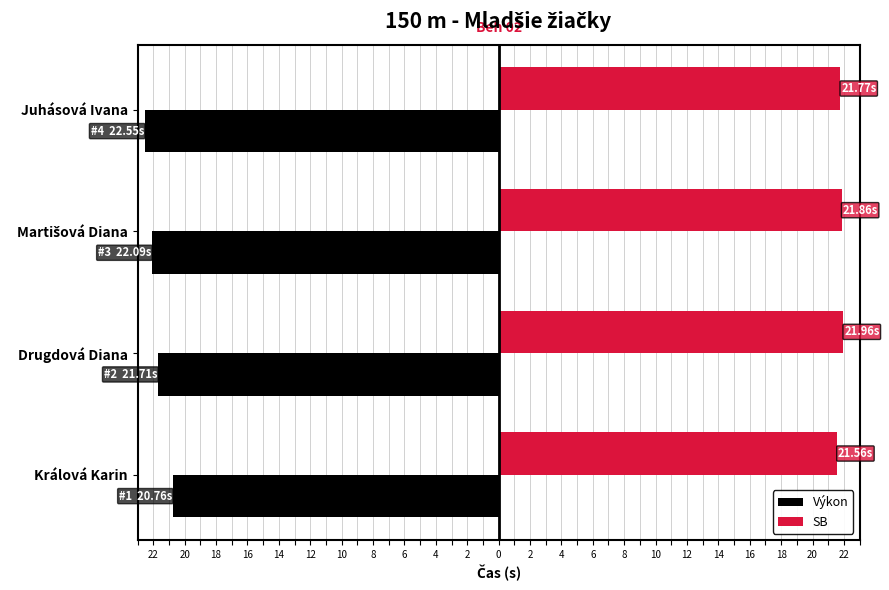

Which series has the widest spread of values?

Výkon